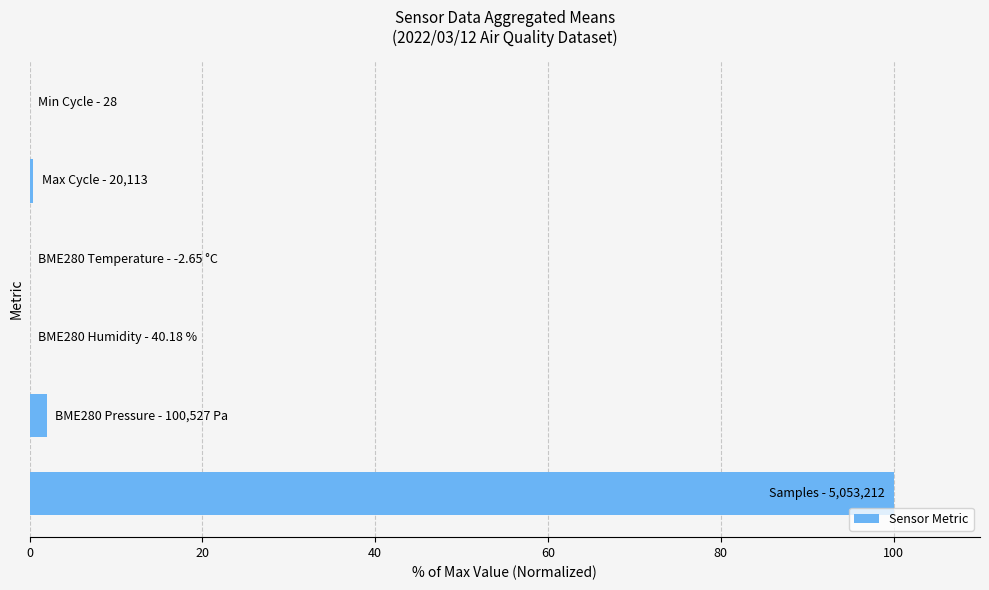

What is the greatest value displayed?

100.0